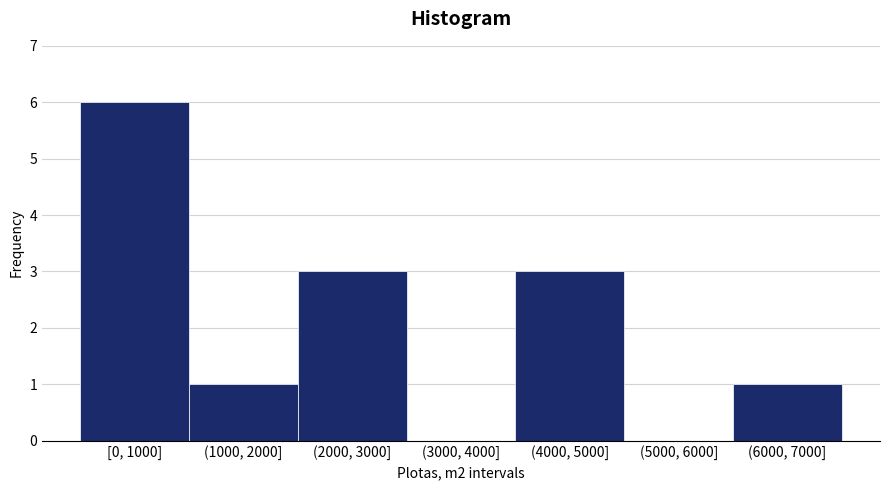

Reading left to right, extract all data points from this chart.

[0, 1000]=6	(1000, 2000]=1	(2000, 3000]=3	(3000, 4000]=0	(4000, 5000]=3	(5000, 6000]=0	(6000, 7000]=1